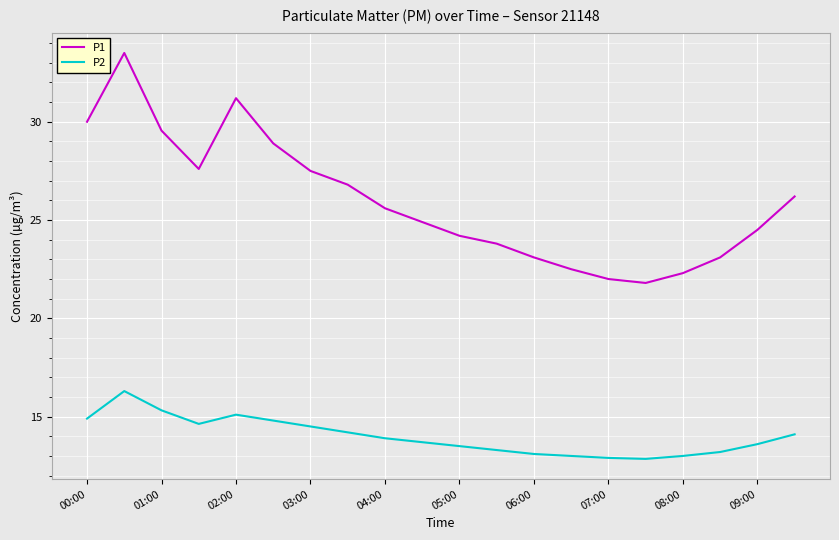

What is the maximum value for P1?

33.5